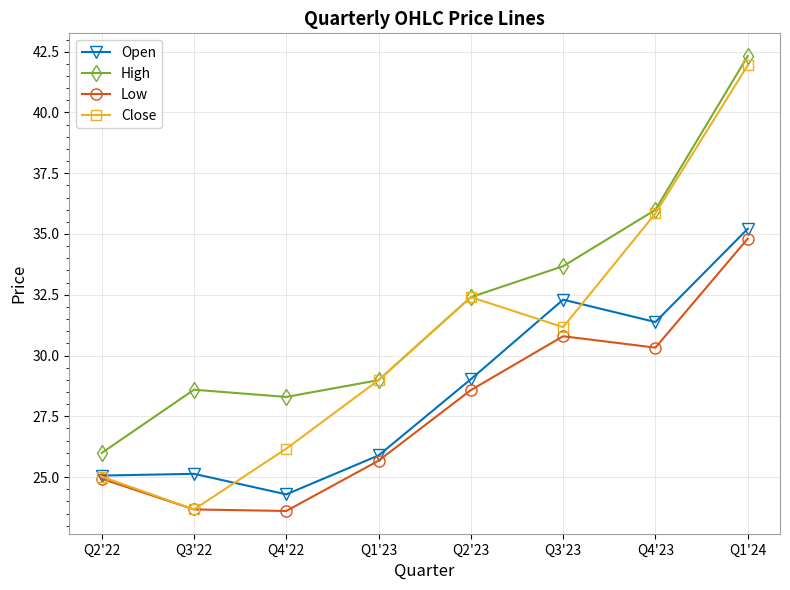

True or false: Open and High cross at least once.

False